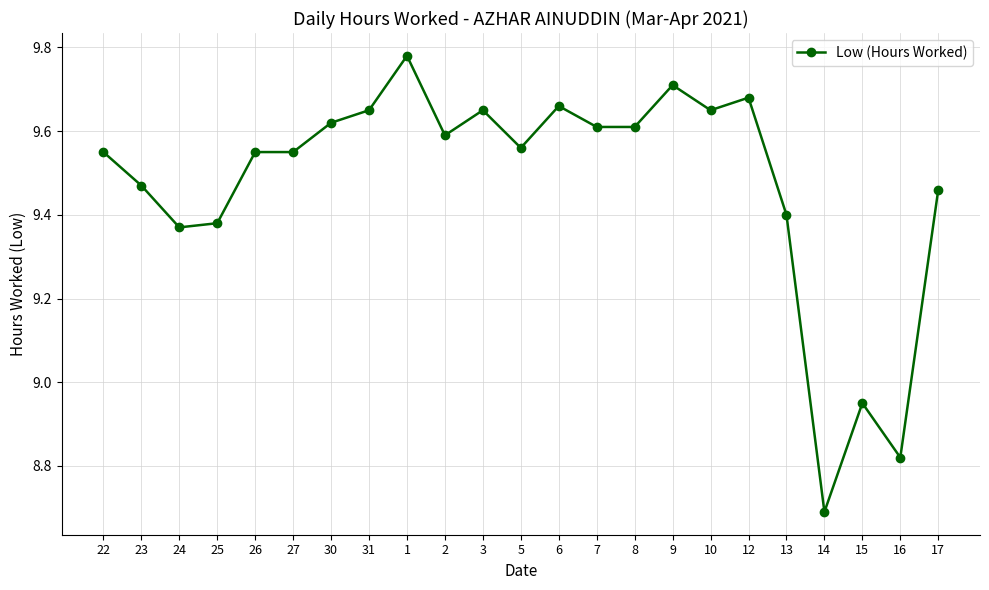

Does the chart display data point markers on the line(s)?

Yes